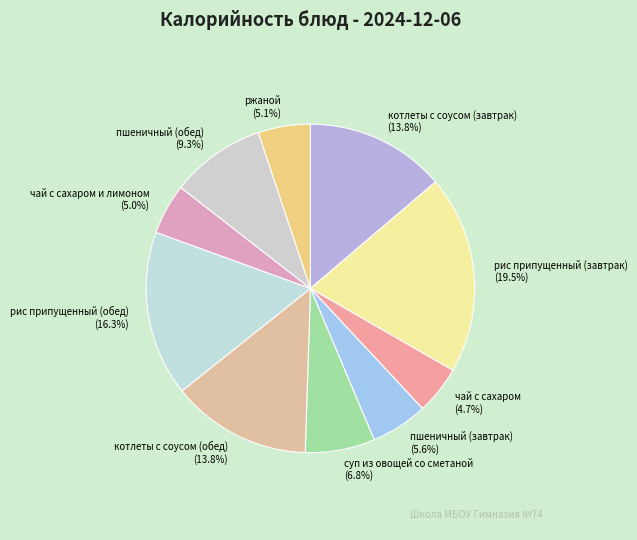

Which category has the biggest portion of the pie?

рис припущенный (завтрак)